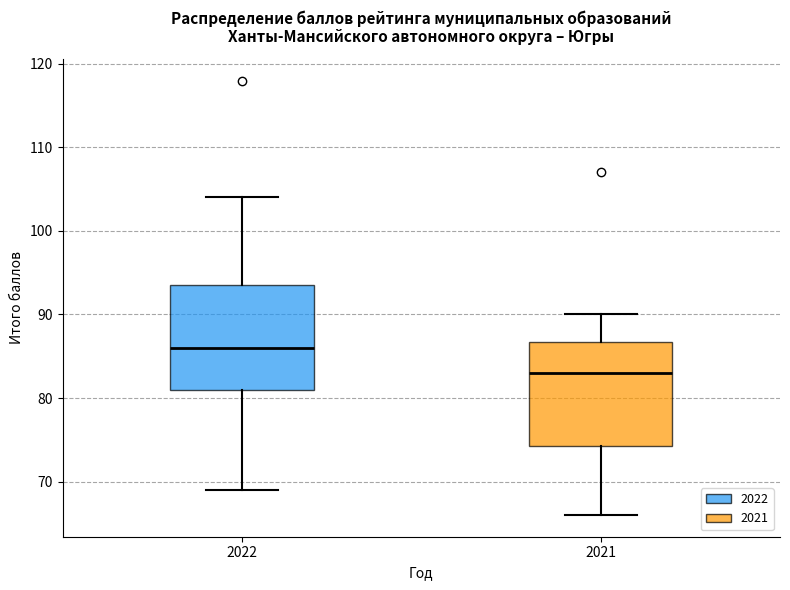

Reading left to right, read every box against the y-axis: the position of its median line, the range the box covers, and the ends of its whiskers. The values are not printed on the chart, so give them approximately, as read against the axis.

2022: median 86, box 81 to 94, whiskers 69 to 104
2021: median 83, box 74 to 87, whiskers 66 to 90